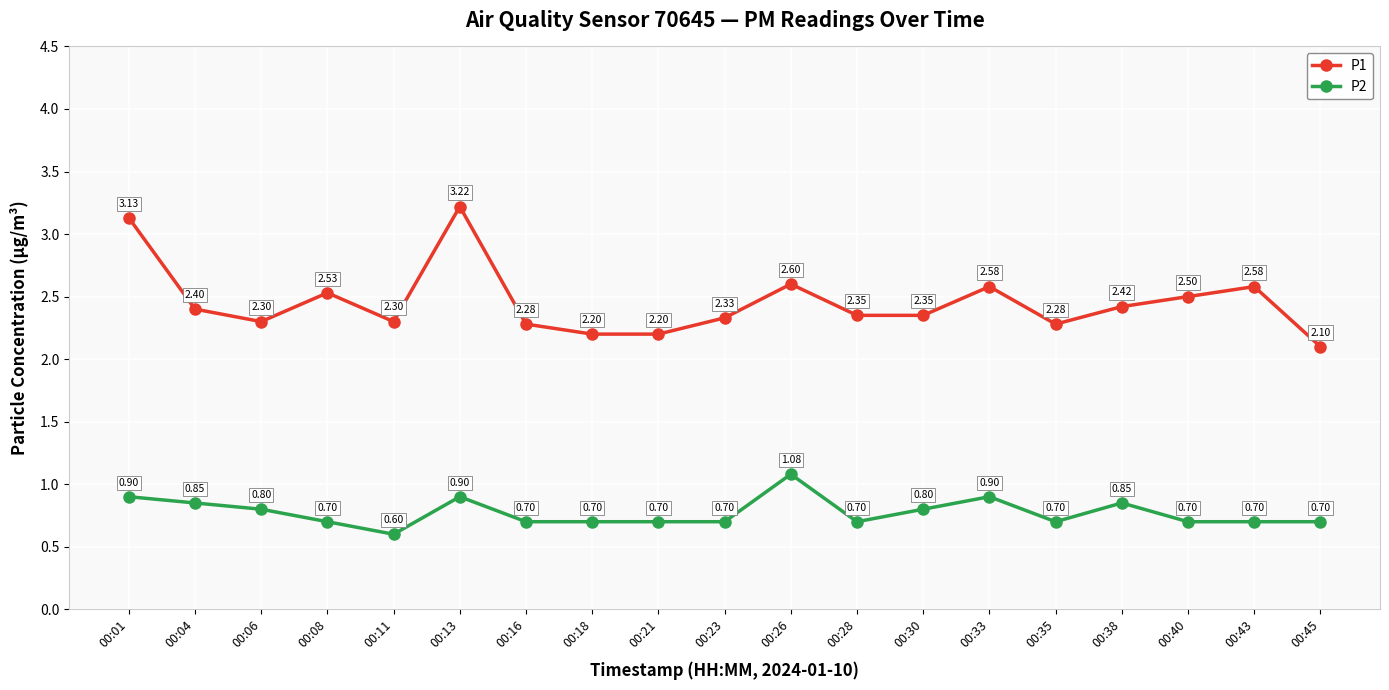

True or false: P1 has more than 0 interior local peaks.

True